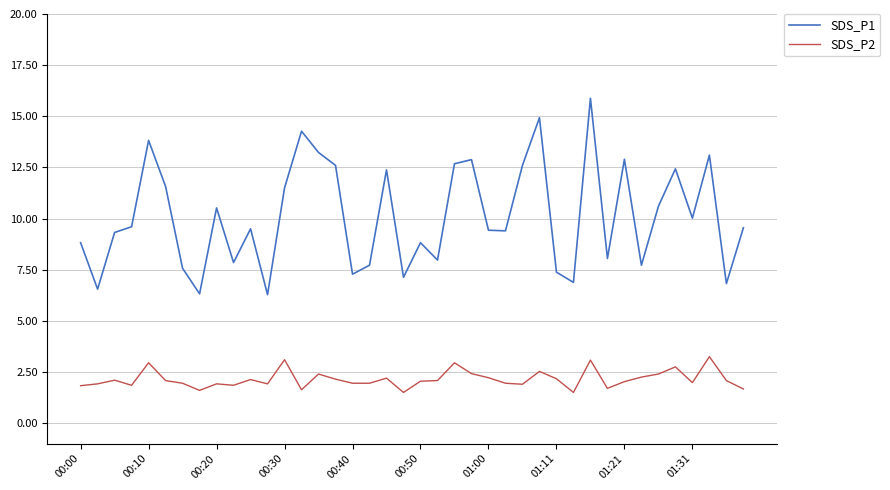

Which series has the largest total across all categories?

SDS_P1